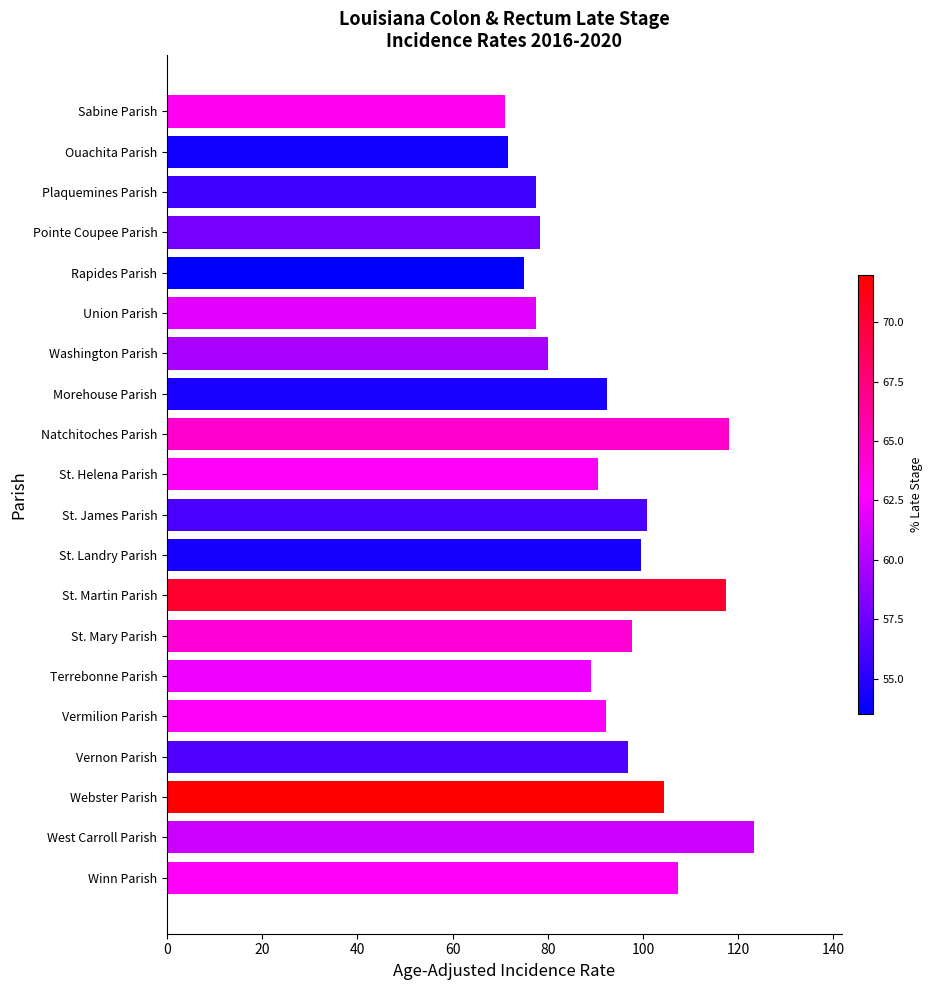

The value at Ouachita Parish is 98.1. True or false?

False